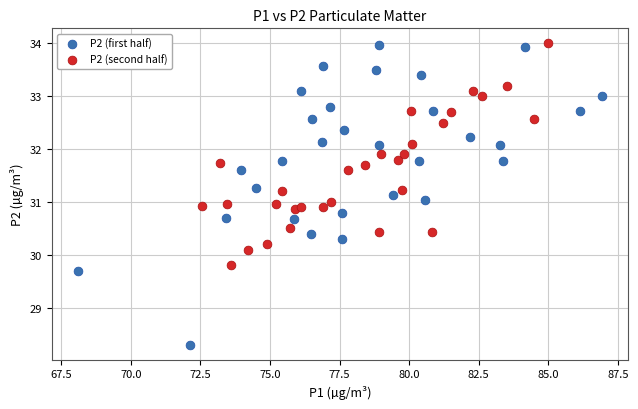

What are all the series names shown in the legend?

P2 (first half), P2 (second half)